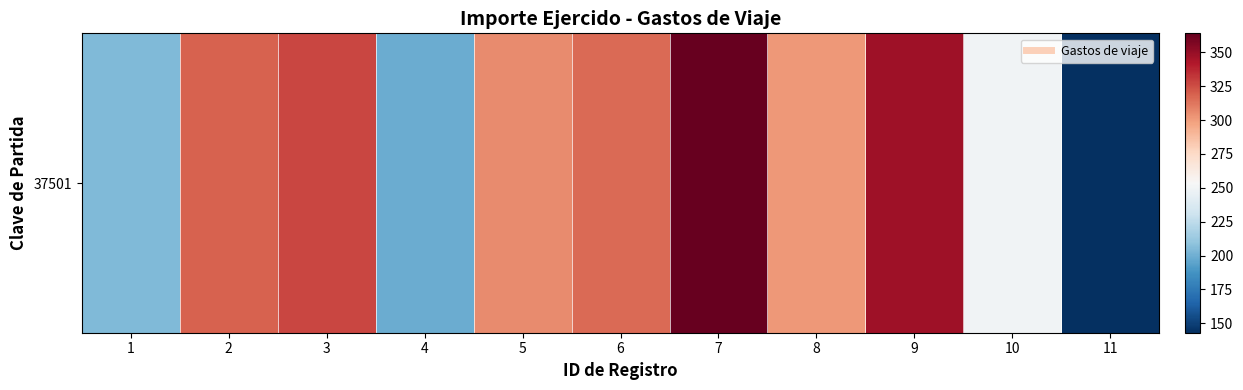

What is the approximate value at 5?

306